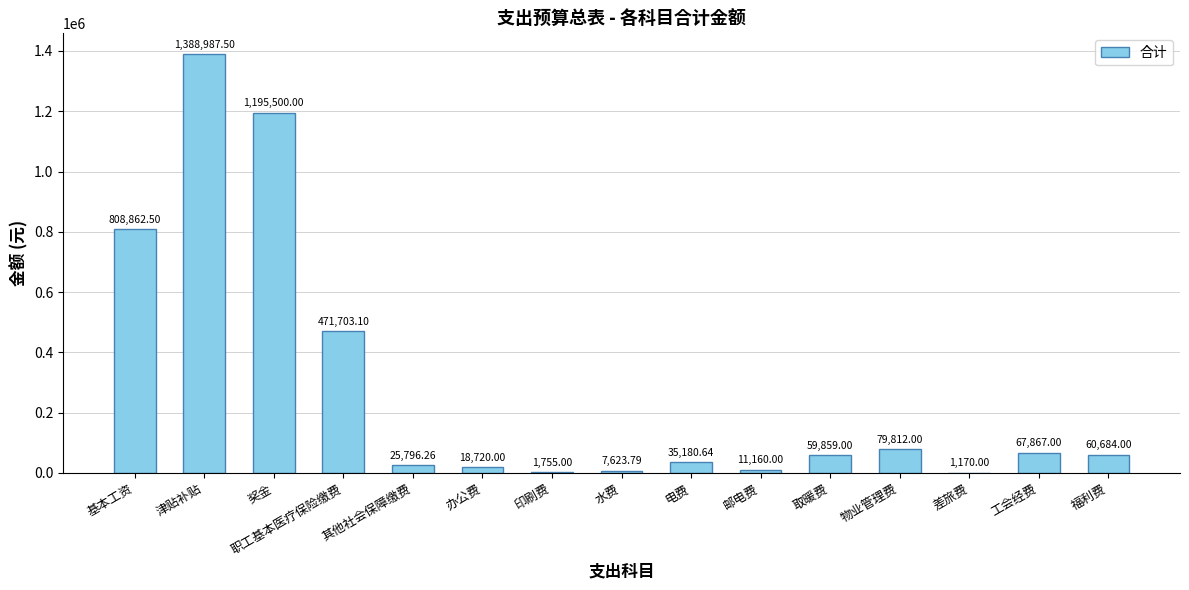

How many categories are shown in the chart?

15